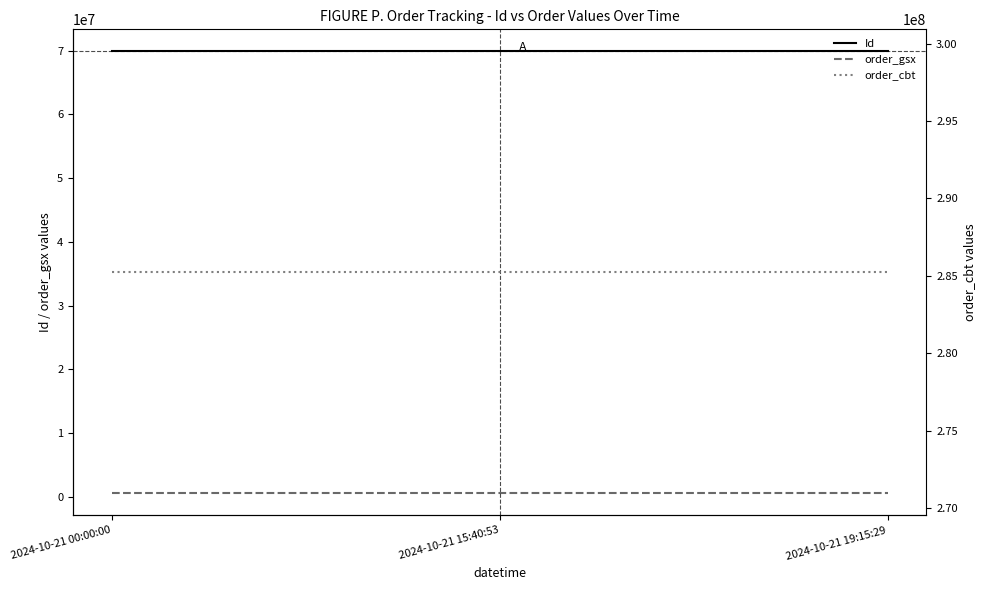

What position from the left is 2024-10-21 19:15:29?

3